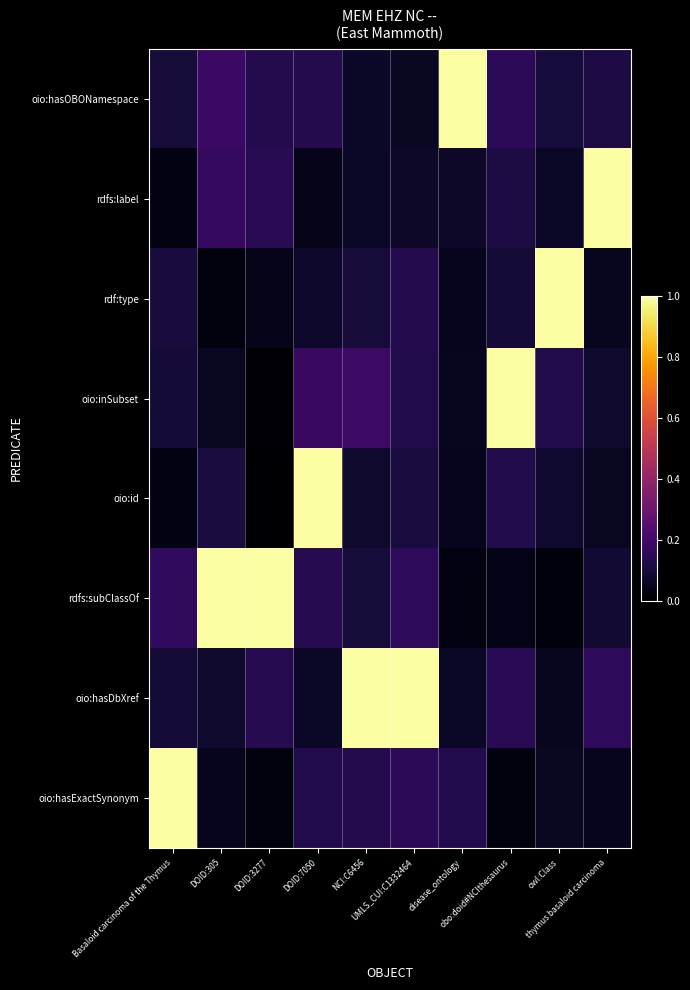

What is the difference between the highest and lowest values at NCI:C6456?

1.0